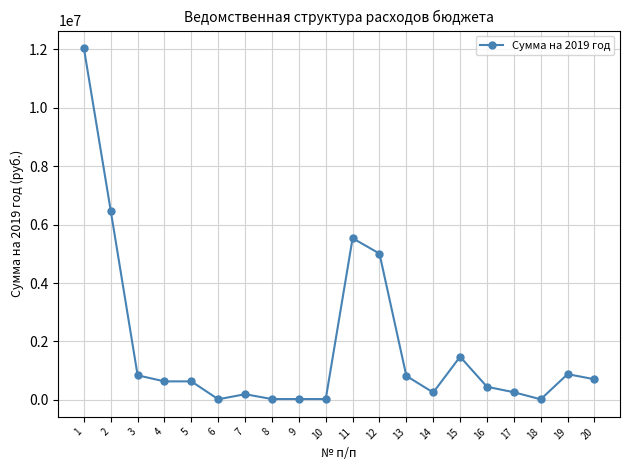

The value at 2 is 6473034.9. True or false?

True